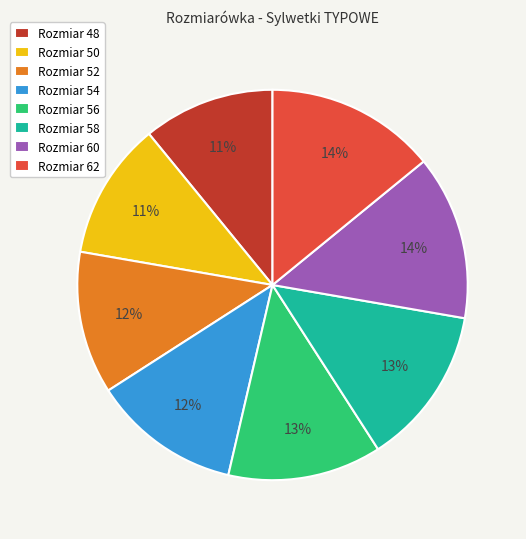

To the nearest percent, what is the average slice percentage?

12%